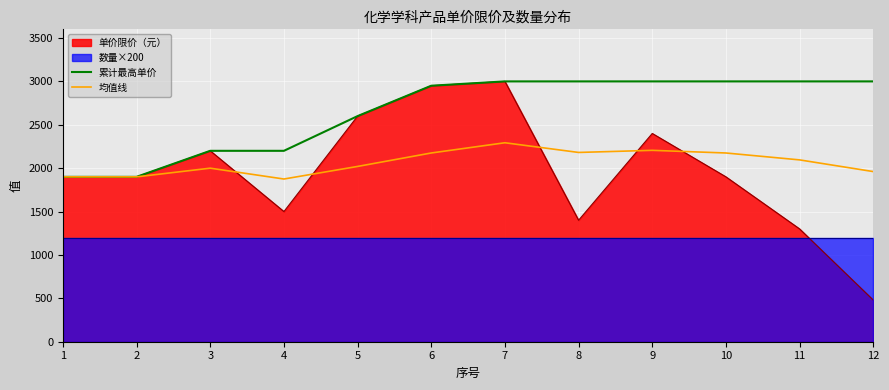

What is the minimum value for 累计最高单价?

1900.0